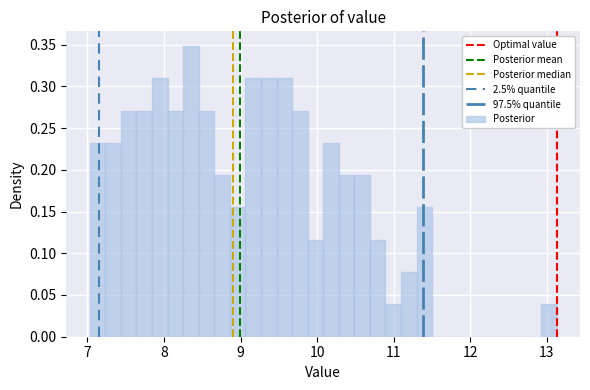

Around what value on the x-axis is the tallest bar? Give the approximate position of its centre, as read against the axis.

8.4